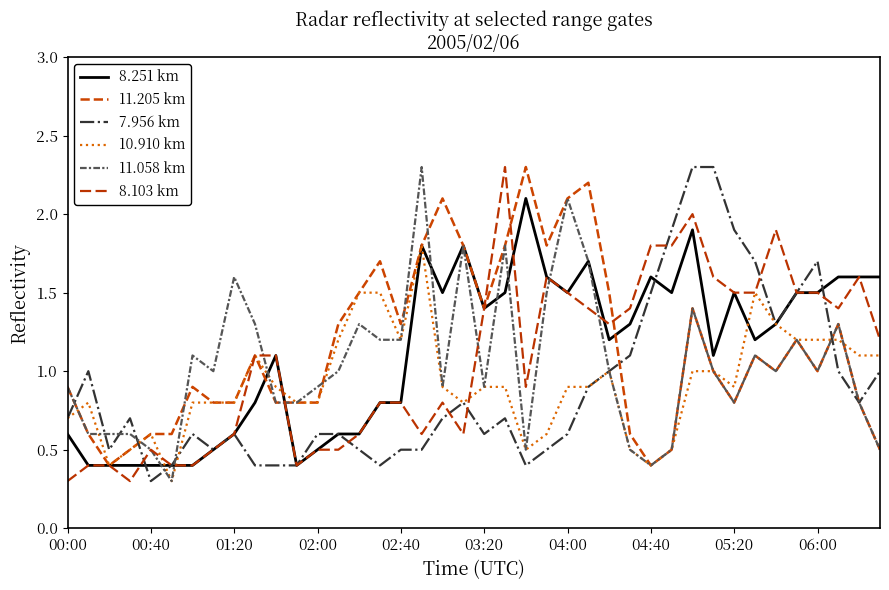

Reading right to left, extract all data points from this chart.

8.251 km: 1.6	1.6	1.6	1.5	1.5	1.3	1.2	1.5	1.1	1.9	1.5	1.6	1.3	1.2	1.7	1.5	1.6	2.1	1.5	1.4	1.8	1.5	1.8	0.8	0.8	0.6	0.6	0.5	0.4	1.1	0.8	0.6	0.5	0.4	0.4	0.4	0.4	0.4	0.4	0.6
11.205 km: 0.5	0.8	1.3	1.0	1.2	1.0	1.1	0.8	1.0	1.4	0.5	0.4	0.6	1.5	2.2	2.1	1.8	2.3	1.8	1.4	1.8	2.1	1.8	1.3	1.7	1.5	1.3	0.8	0.8	0.8	1.1	0.8	0.8	0.9	0.6	0.6	0.5	0.4	0.6	0.9
7.956 km: 1.0	0.8	1.0	1.7	1.5	1.3	1.7	1.9	2.3	2.3	1.9	1.5	1.1	1.0	0.9	0.6	0.5	0.4	0.7	0.6	0.8	0.7	0.5	0.5	0.4	0.5	0.6	0.6	0.4	0.4	0.4	0.6	0.5	0.6	0.4	0.3	0.7	0.5	1.0	0.7
10.910 km: 1.1	1.1	1.2	1.2	1.2	1.3	1.5	0.9	1.0	1.0	0.5	0.4	0.5	1.0	0.9	0.9	0.6	0.5	0.9	0.9	0.8	0.9	1.8	1.2	1.5	1.5	1.2	0.8	0.8	0.9	1.1	0.8	0.8	0.8	0.3	0.6	0.5	0.4	0.8	0.7
11.058 km: 0.5	0.8	1.3	1.0	1.2	1.0	1.1	0.8	1.0	1.4	0.5	0.4	0.5	1.0	1.7	2.1	1.5	0.5	1.8	0.9	1.8	0.9	2.3	1.2	1.2	1.3	1.0	0.9	0.8	0.8	1.3	1.6	1.0	1.1	0.3	0.5	0.6	0.6	0.6	0.9
8.103 km: 1.2	1.6	1.4	1.5	1.5	1.9	1.5	1.5	1.6	2.0	1.8	1.8	1.4	1.3	1.4	1.5	1.6	0.9	2.3	1.4	0.6	0.8	0.6	0.8	0.8	0.6	0.5	0.5	0.4	1.1	1.1	0.6	0.5	0.4	0.4	0.5	0.3	0.4	0.4	0.3